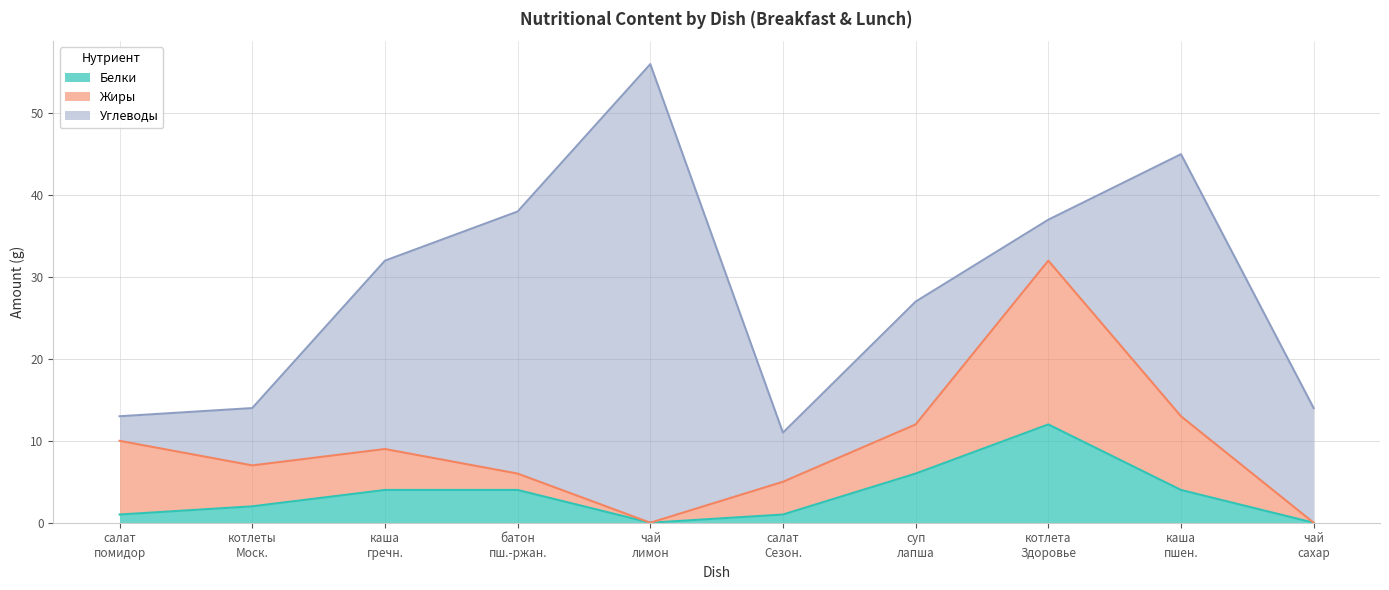

The value of Углеводы at чай с лимоном is 99. True or false?

False